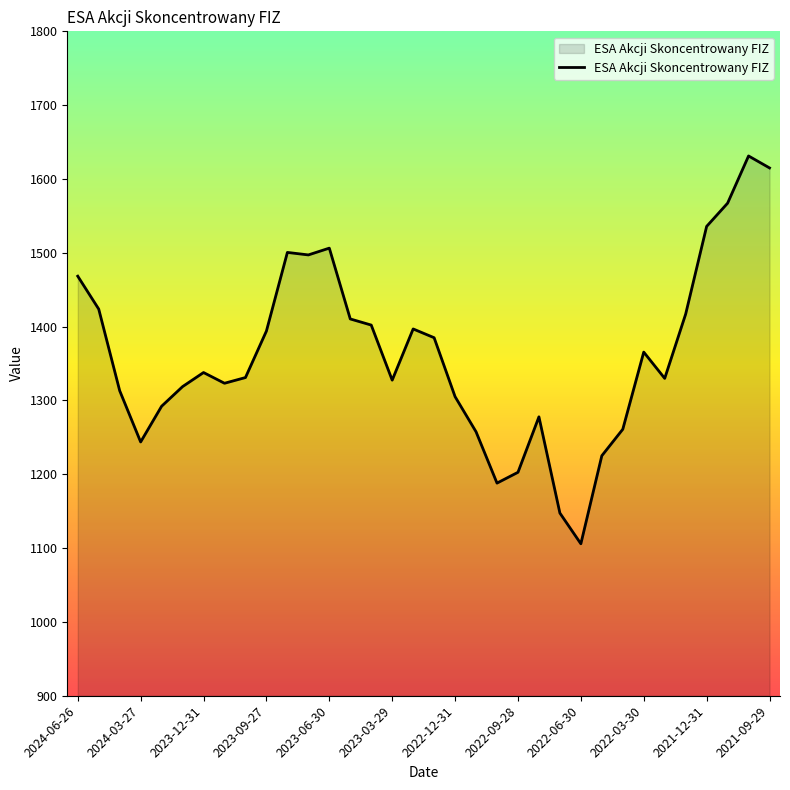

What is the greatest value displayed?

1631.2